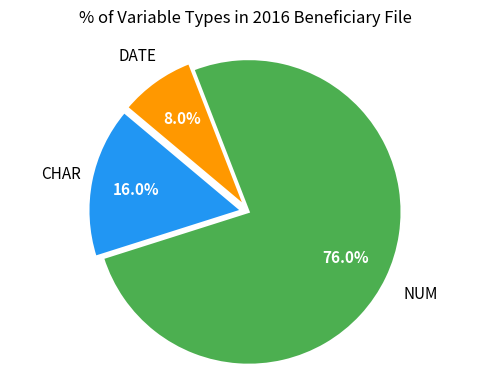

Does any single category account for the majority?

Yes